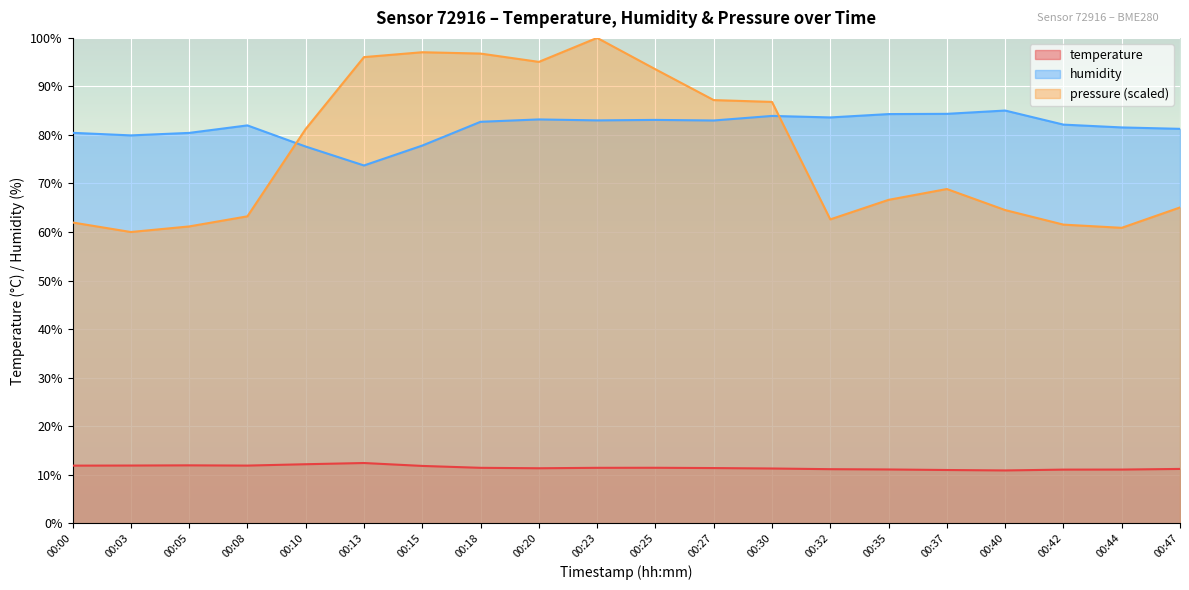

Reading left to right, transcribe all the data shown in this chart.

temperature: 00:00=11.9	00:03=11.9	00:05=11.9	00:08=11.9	00:10=12.2	00:13=12.4	00:15=11.8	00:18=11.4	00:20=11.3	00:23=11.4	00:25=11.4	00:27=11.4	00:30=11.3	00:32=11.1	00:35=11.1	00:37=11.0	00:40=10.9	00:42=11.0	00:44=11.1	00:47=11.2
humidity: 00:00=80.4	00:03=79.9	00:05=80.4	00:08=82.0	00:10=77.6	00:13=73.7	00:15=77.8	00:18=82.7	00:20=83.2	00:23=83.0	00:25=83.1	00:27=83.0	00:30=83.9	00:32=83.6	00:35=84.3	00:37=84.3	00:40=85.0	00:42=82.1	00:44=81.5	00:47=81.3
pressure_norm: 00:00=62.0	00:03=60.0	00:05=61.1	00:08=63.2	00:10=81.2	00:13=96.0	00:15=97.0	00:18=96.8	00:20=95.1	00:23=100.0	00:25=93.5	00:27=87.2	00:30=86.8	00:32=62.6	00:35=66.6	00:37=68.9	00:40=64.5	00:42=61.5	00:44=60.9	00:47=65.1